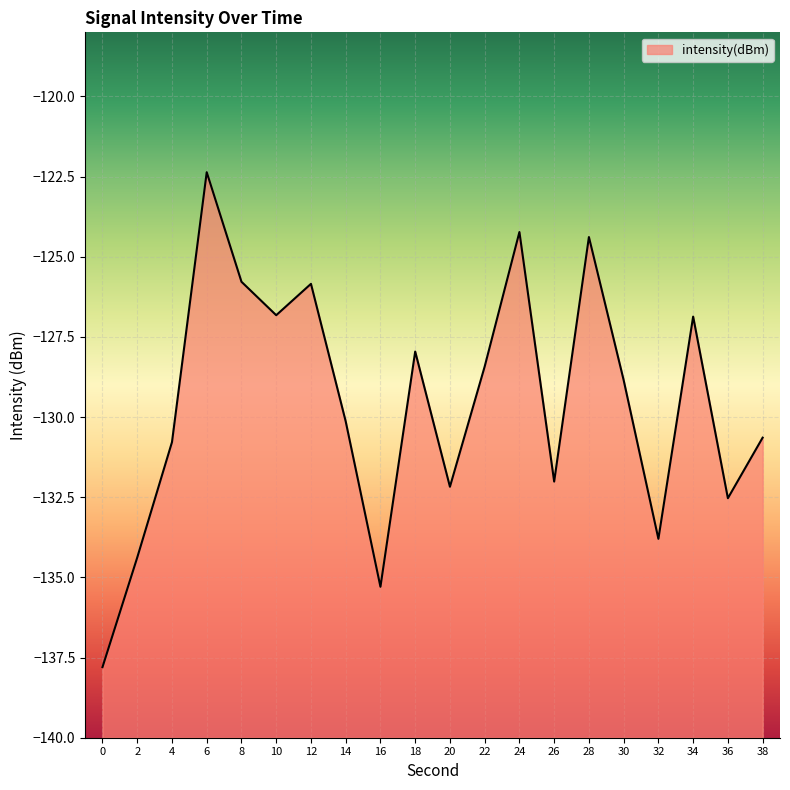

What is the value of the 18th point from the left?

-126.9